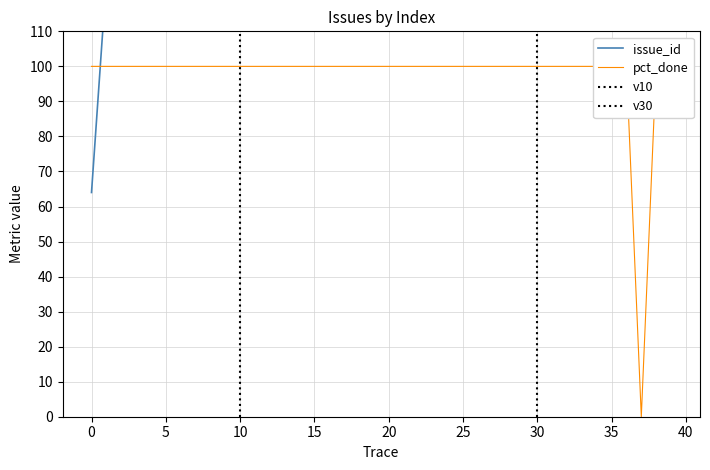

True or false: issue_id has more than 1 interior local peaks.

True